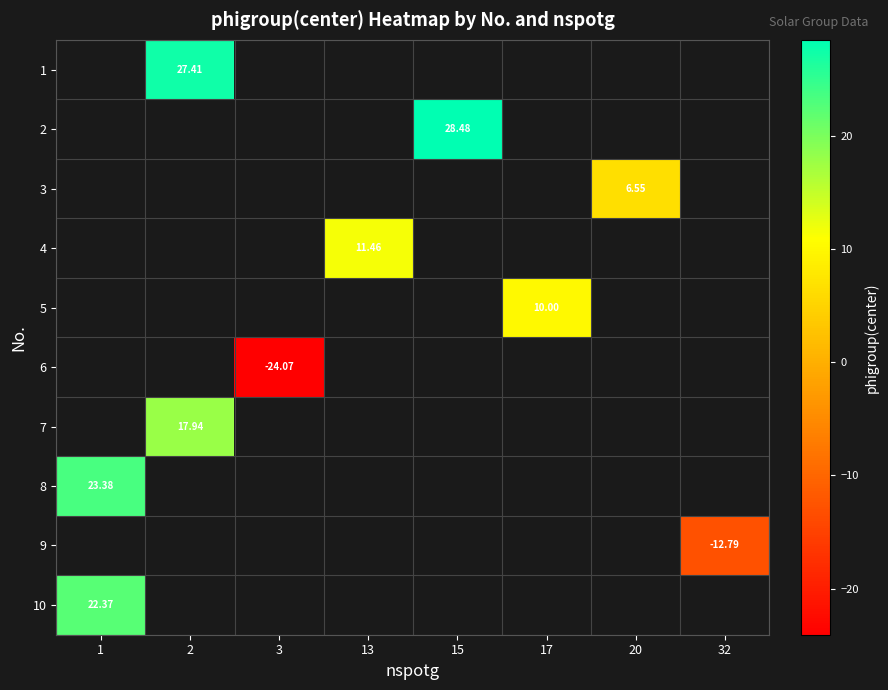

Which label corresponds to the largest value in the chart?

15